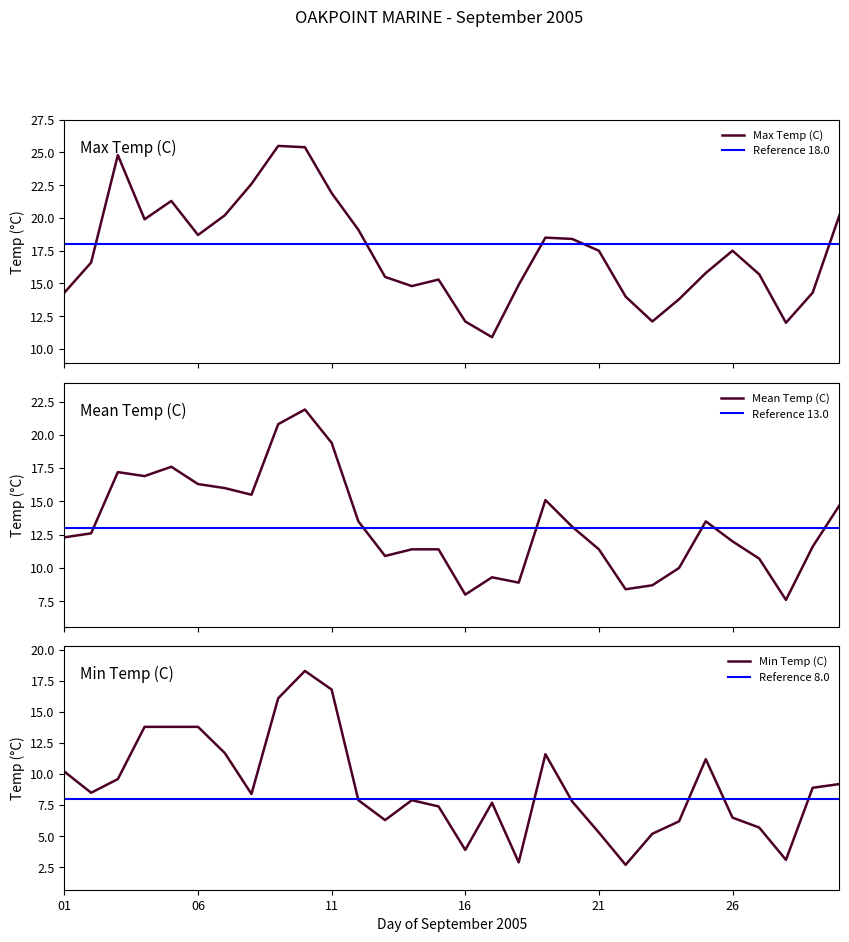

The Min Temp (C) series shows 2.9 at 21. True or false?

False